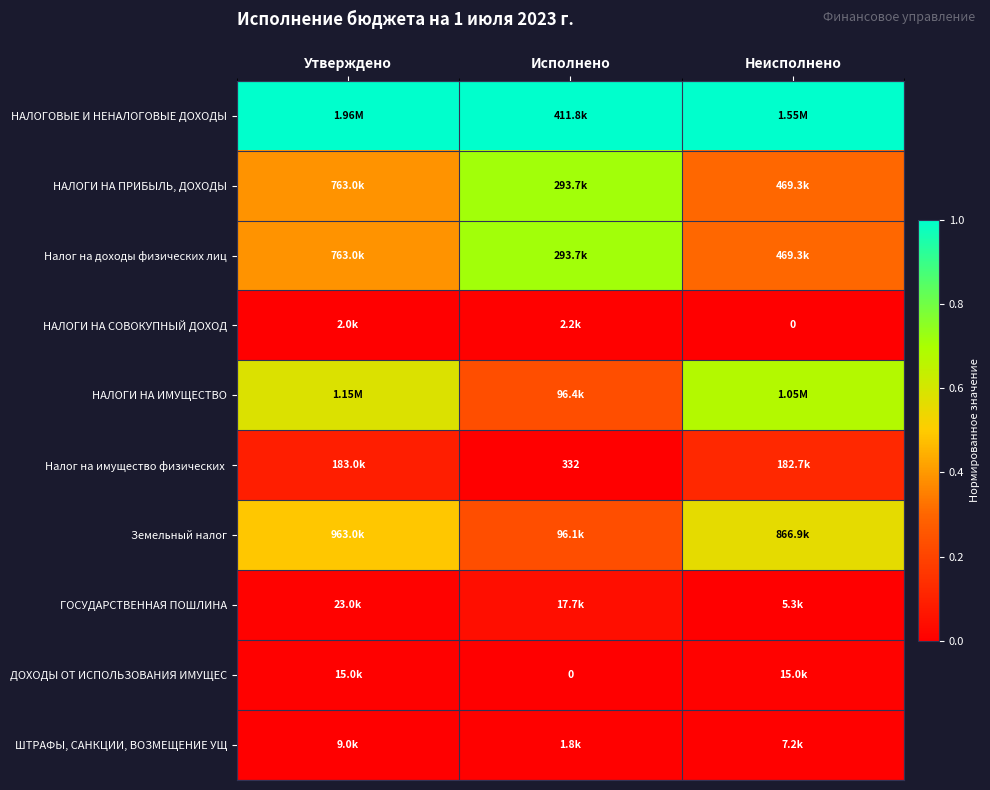

At how many categories does at least one series exceed 0?

3